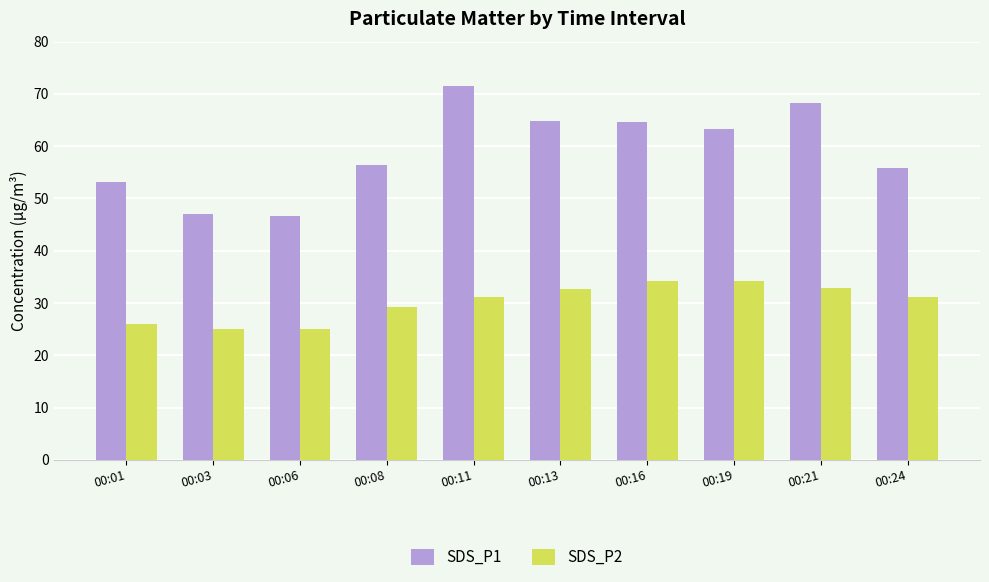

What is the value of the SDS_P2 bar at the 9th from the left?

32.9